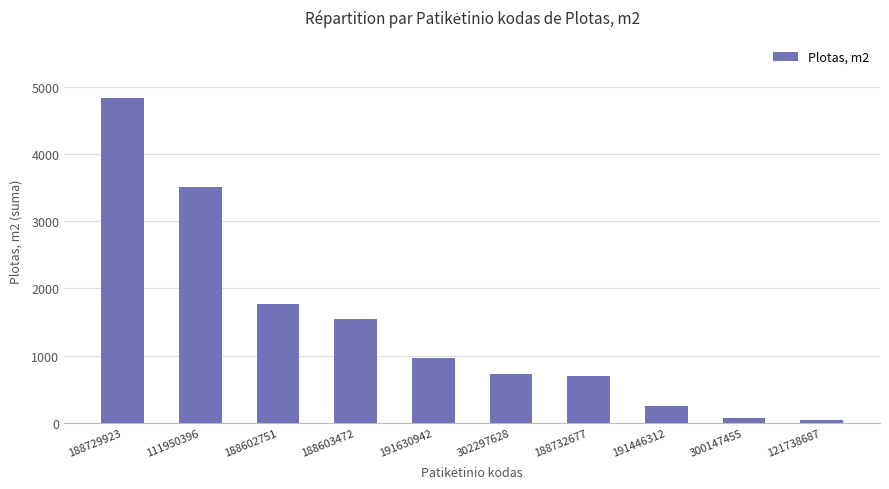

Where is the data nearest to the value 2441?

188602751